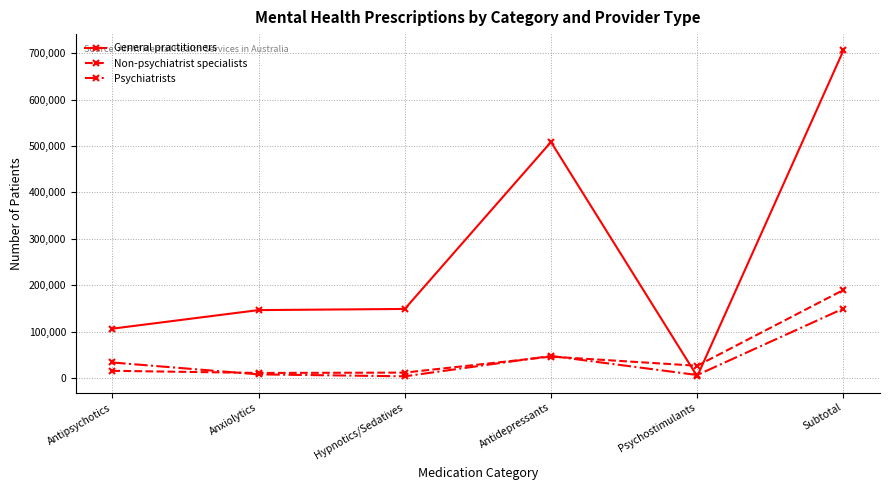

Rank the series by their maximum value, from lowest to highest.

Psychiatrists, Non-psychiatrist specialists, General practitioners